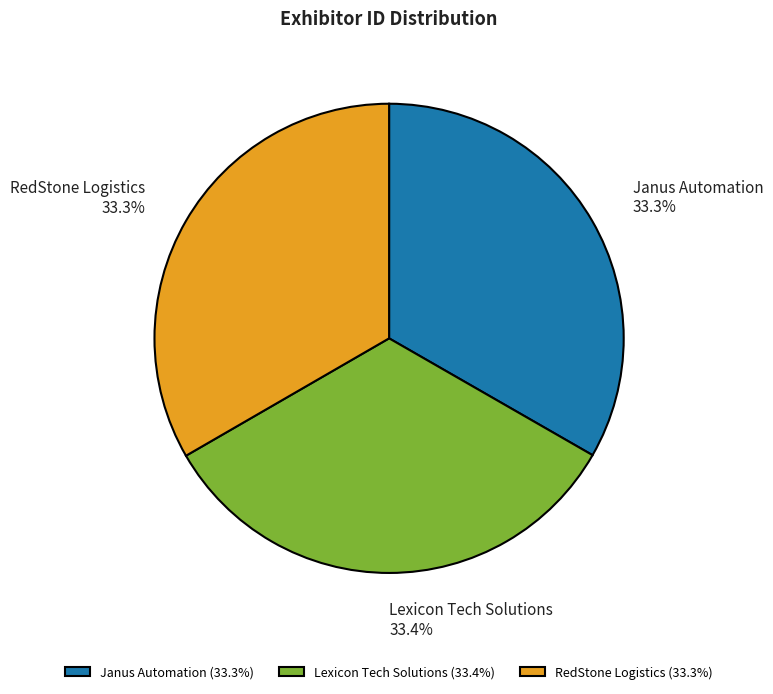

How much of the chart is everything except RedStone Logistics?

66.7%